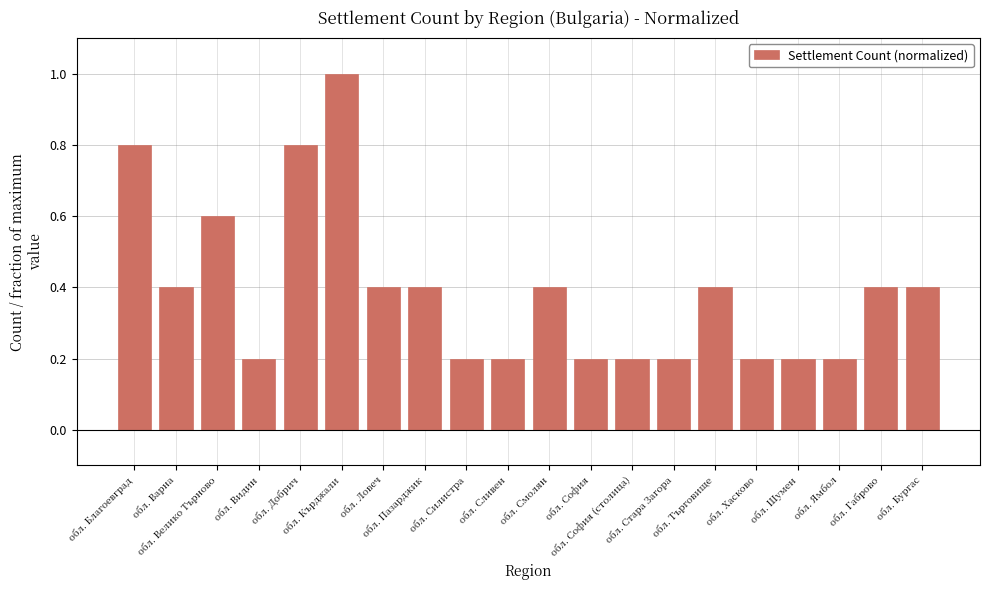

What is the maximum value shown in the chart?

1.0